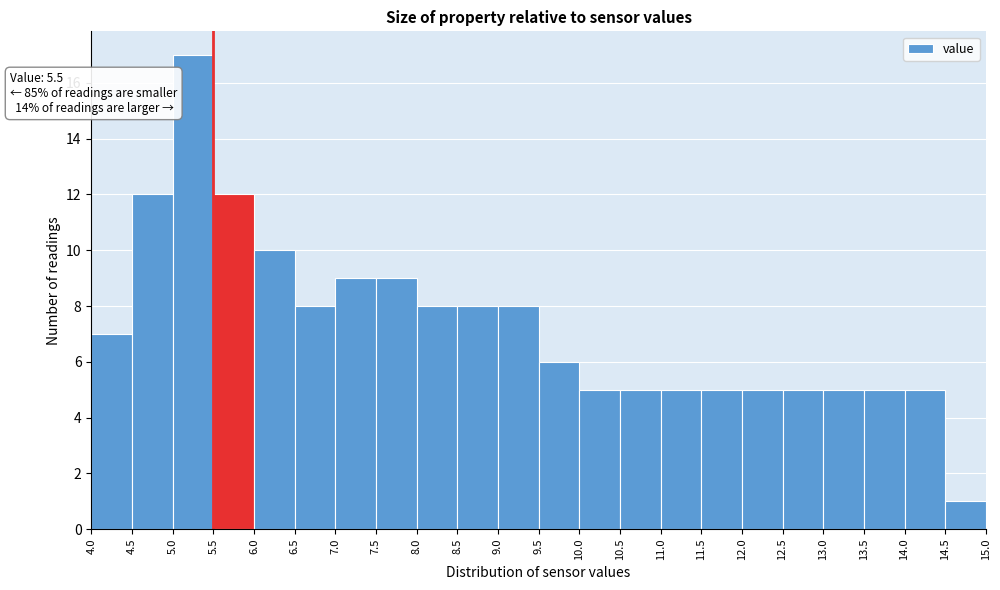

Over which range of the x-axis is the bar tallest?

5.0 to 5.5